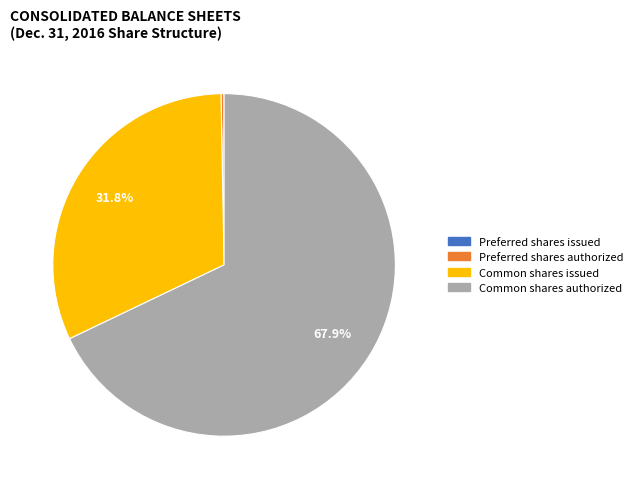

Which slice is the largest?

Common shares authorized